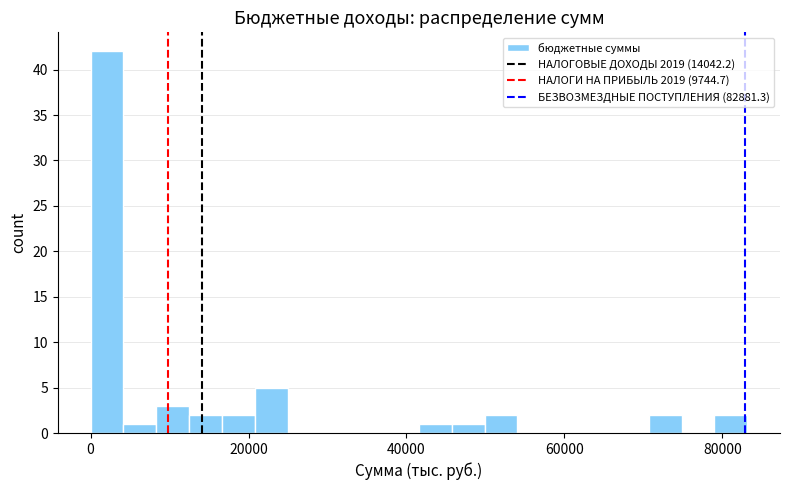

Around what value on the x-axis is the tallest bar? Give the approximate position of its centre, as read against the axis.

2000